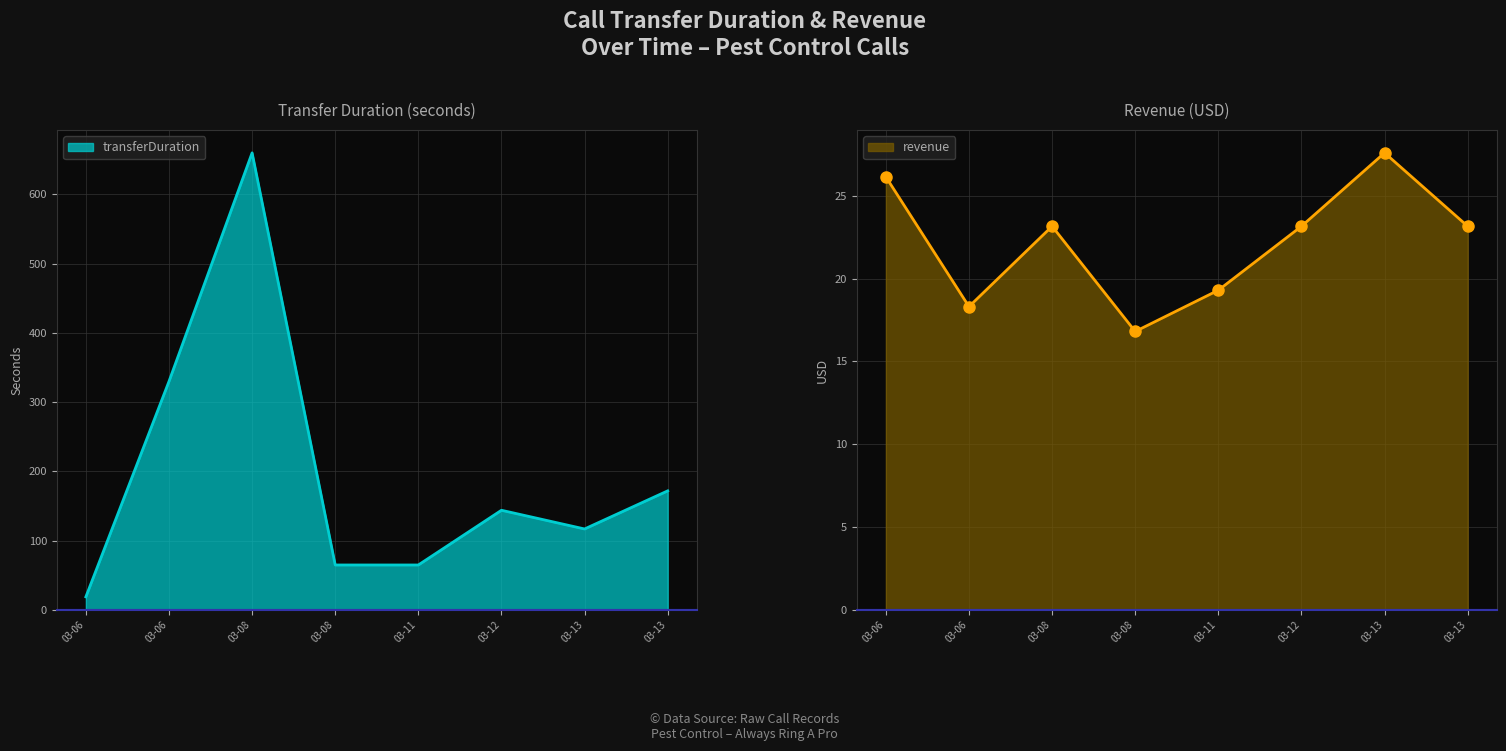

Count the number of data series in this chart.

2